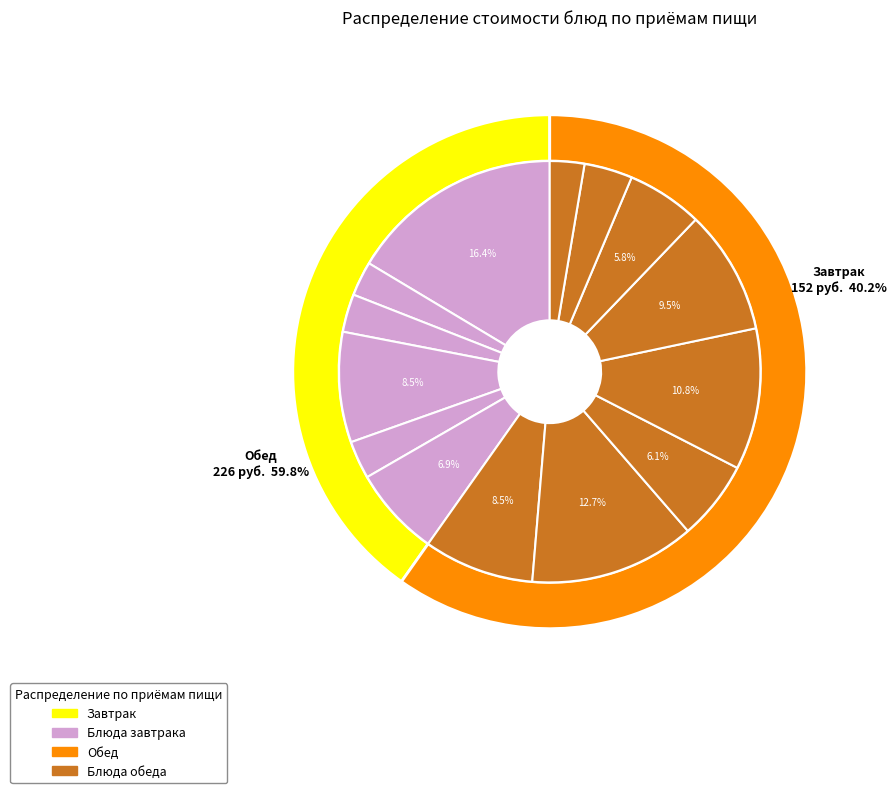

Combined, what portion of the pie is салат из свежих овощей and хлеб пшеничный (обед)?

14.3%